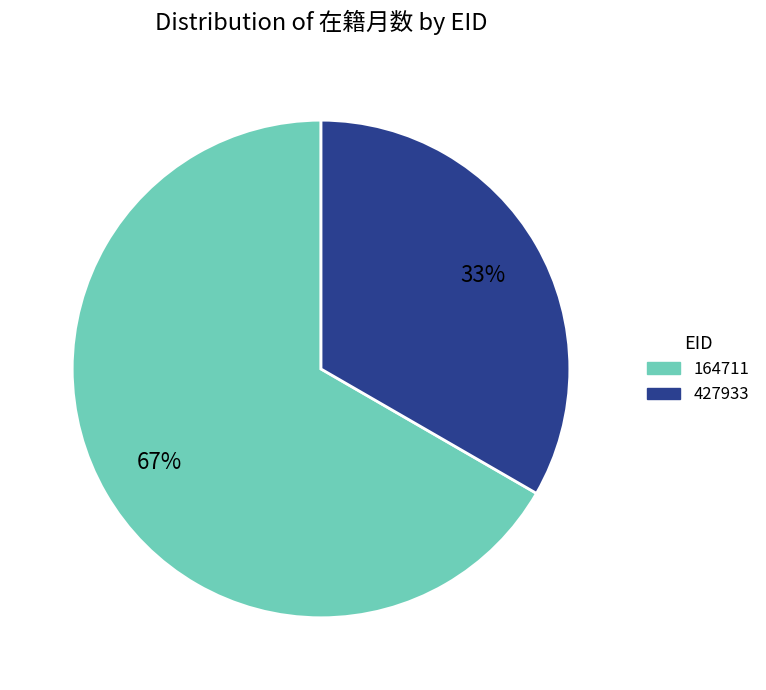

Rank the categories by value from lowest to highest.

427933, 164711